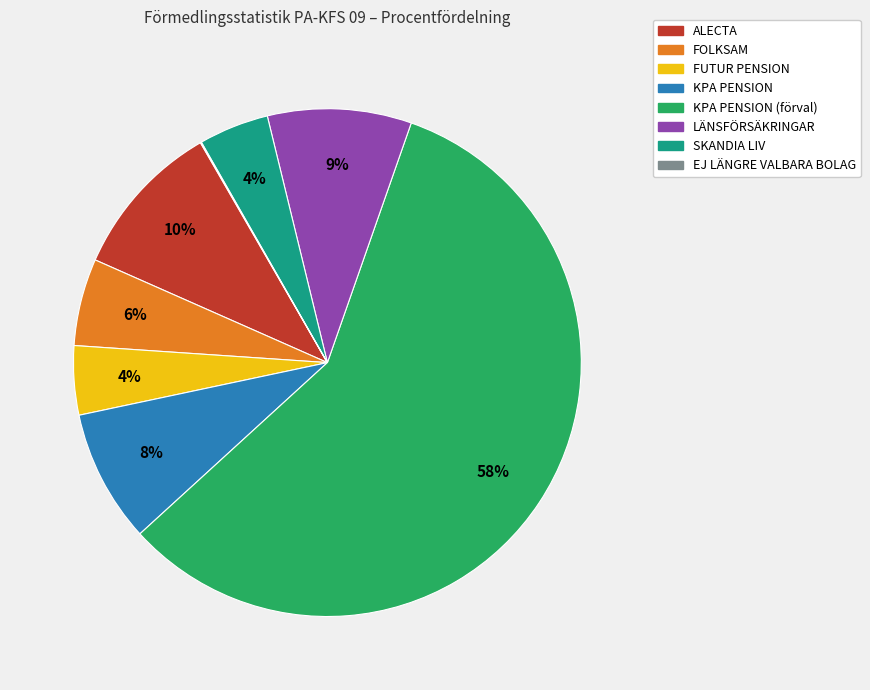

Is it true that LÄNSFÖRSÄKRINGAR is 19% of the pie?

False